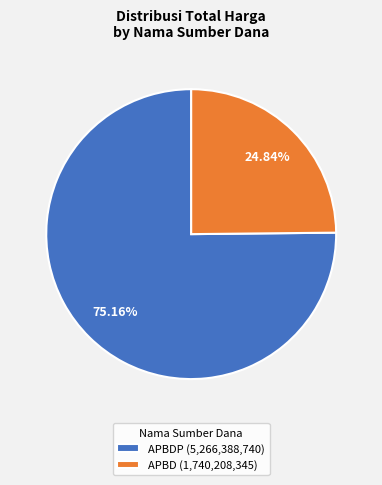

Is there any slice that represents more than half of the pie?

Yes